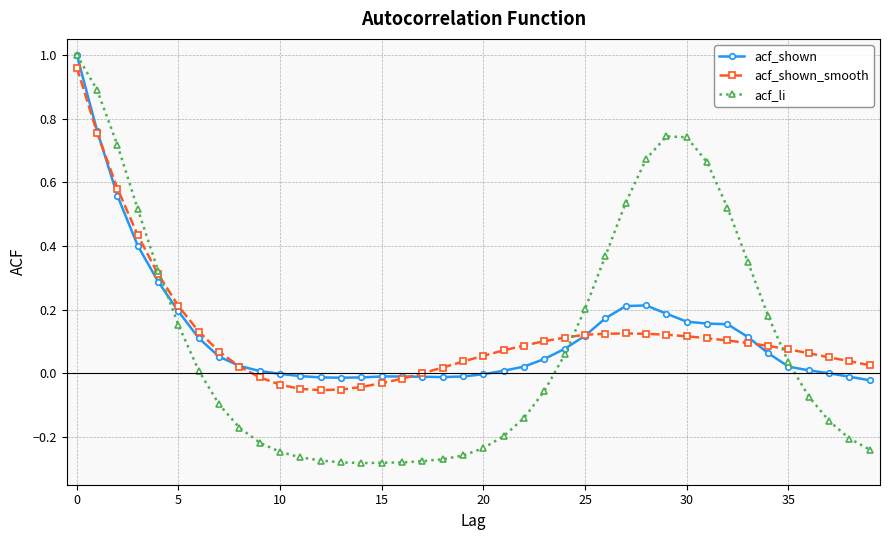

True or false: acf_li has more than 0 points higher than both neighbors.

True